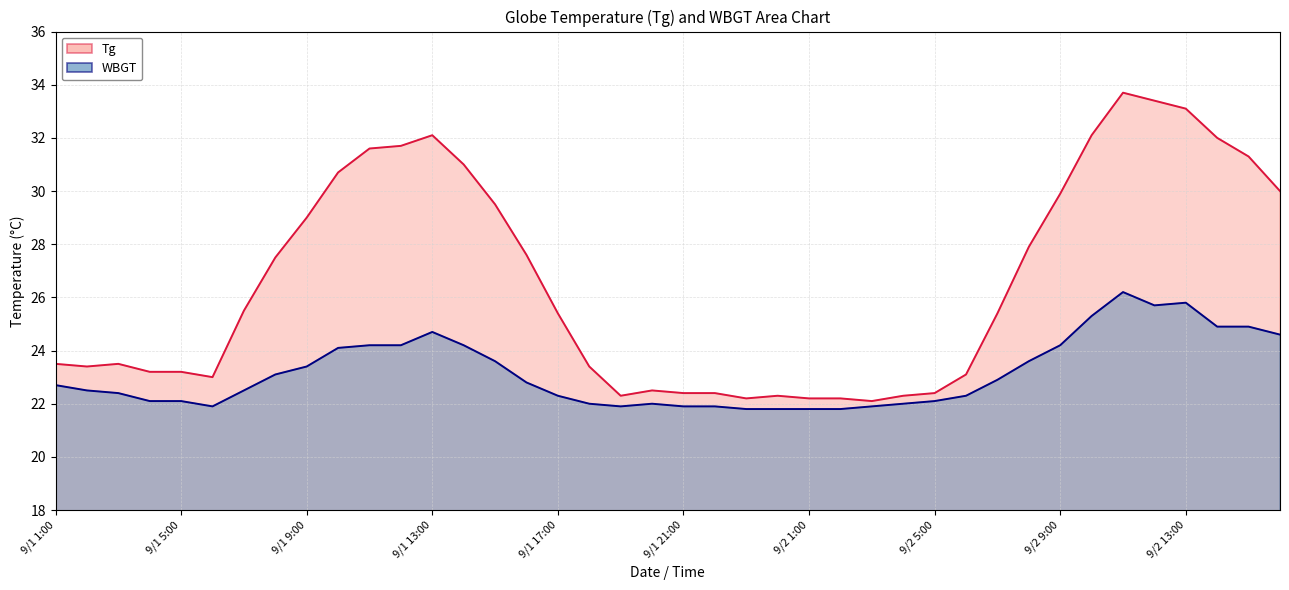

What is the label of the 17th point from the left?

9/1 17:00